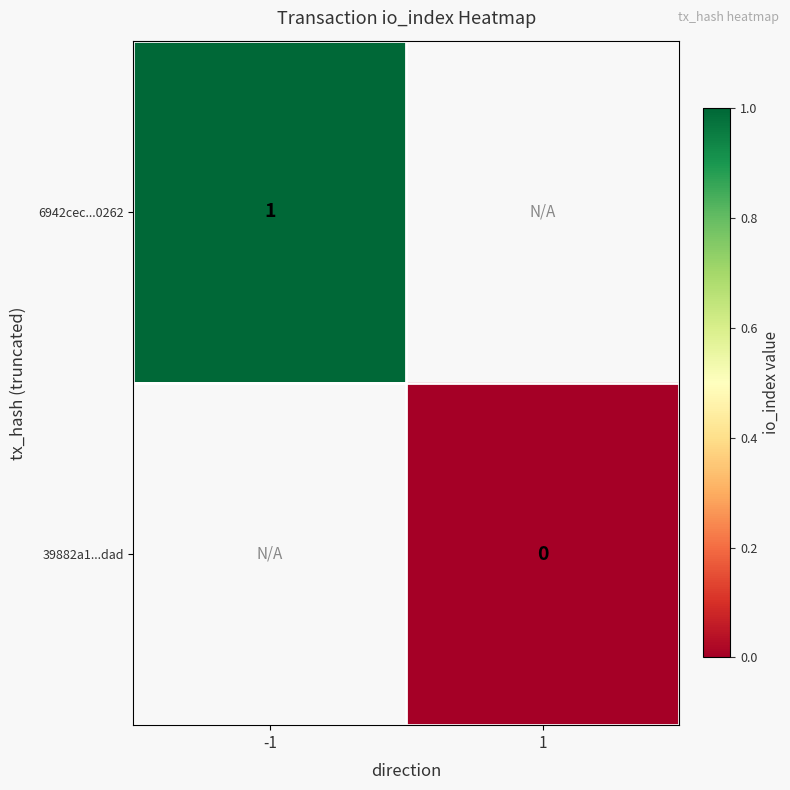

The 6942cec...0262 series shows 1 at -1. True or false?

True